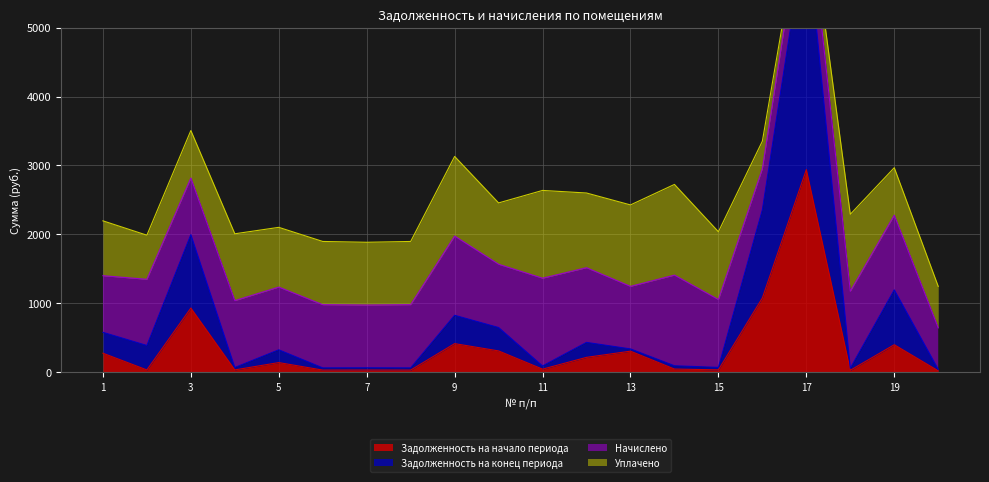

How many interior local peaks does the Задолженность на начало периода series have?

7